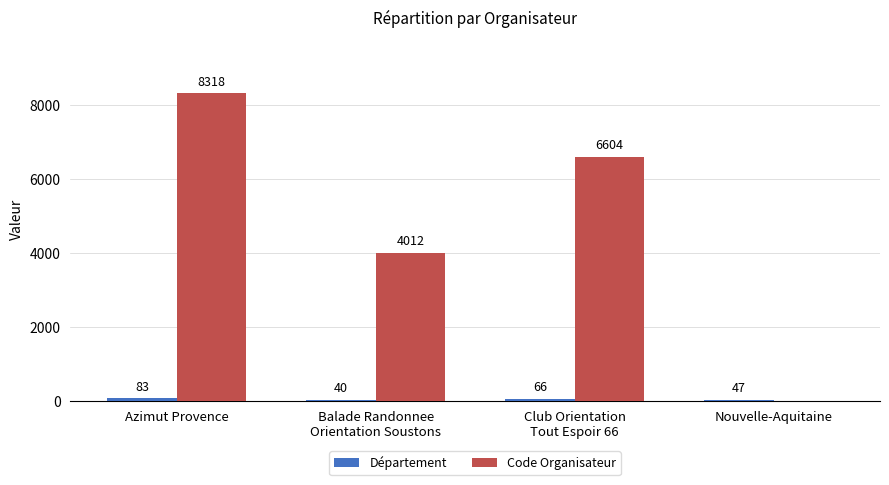

What is the maximum value for Code Organisateur?

8318